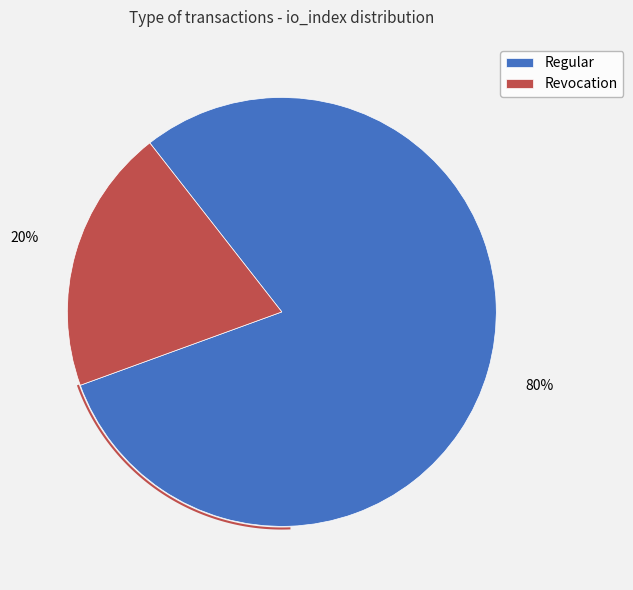

What is the smallest slice in the pie chart?

Revocation